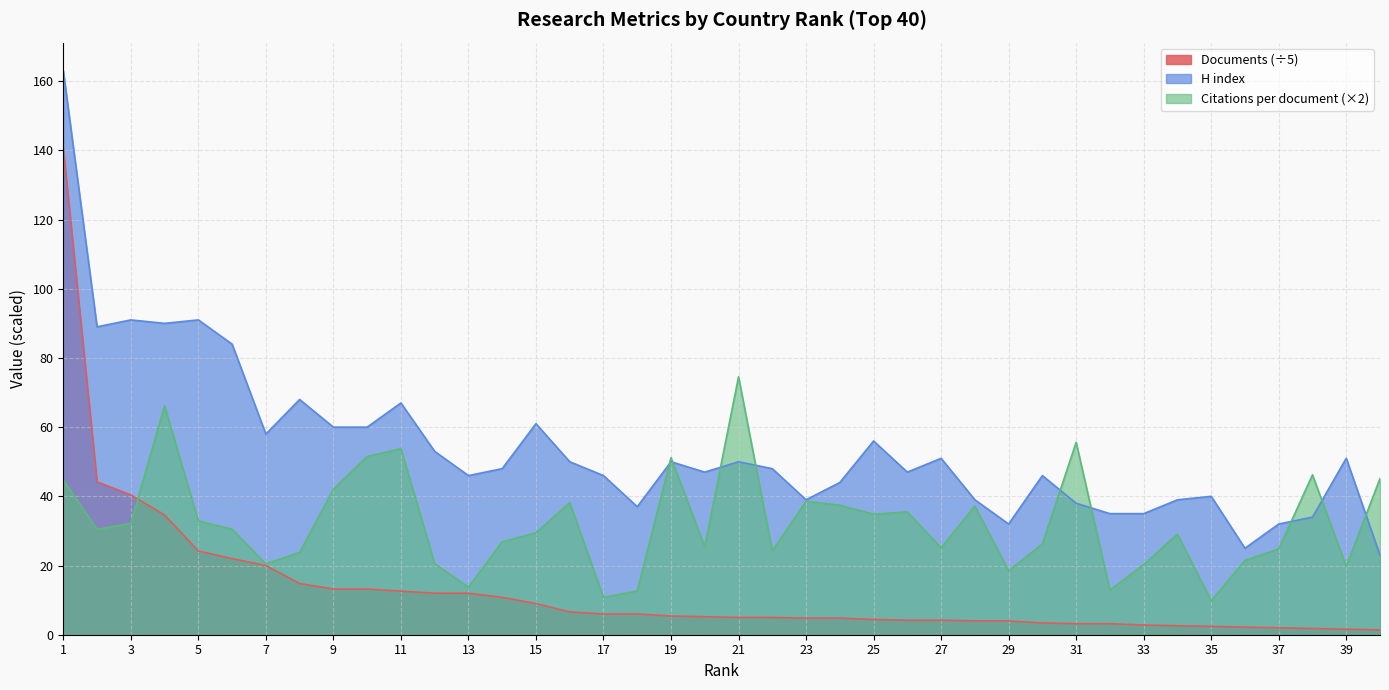

How many intersections are there between H index and Citations per document?

9